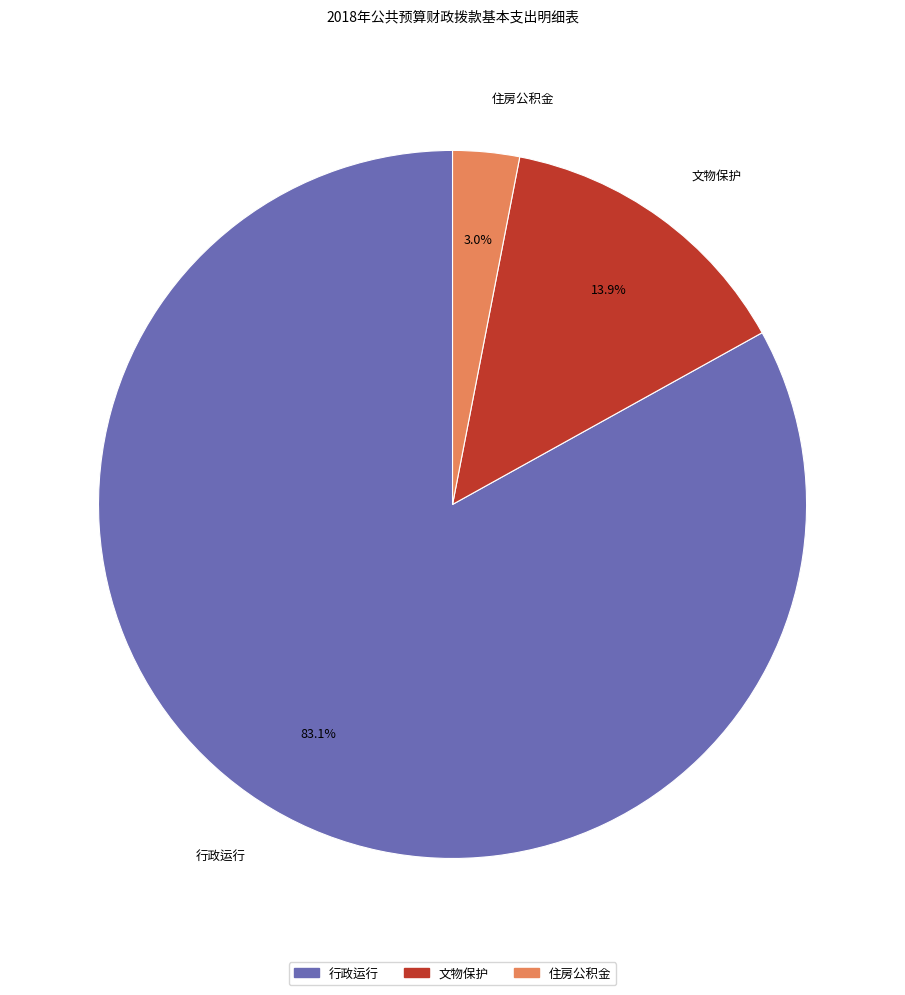

Which slice represents more than half of the pie?

行政运行